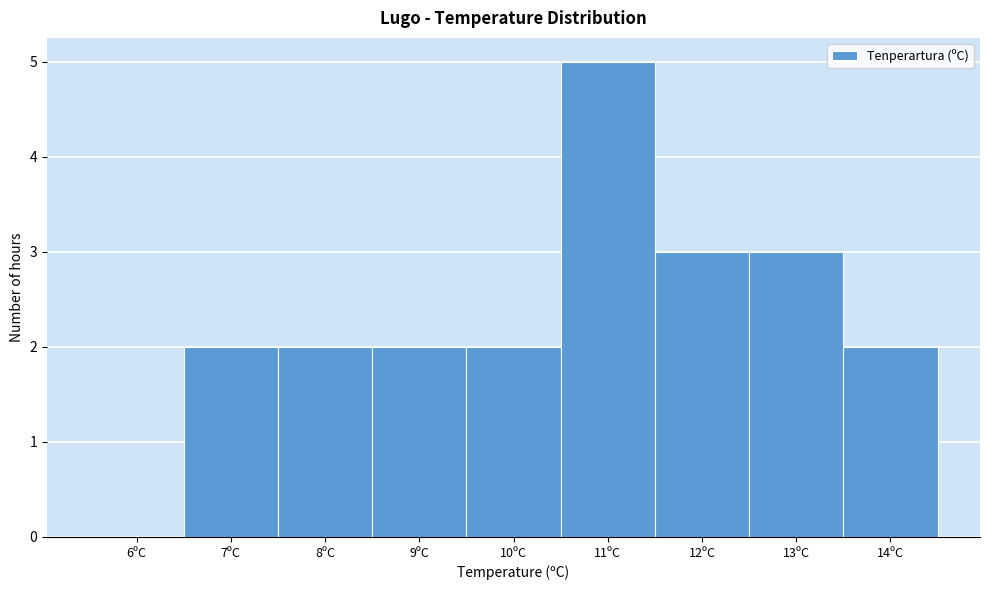

Reading left to right, list all the values displayed in this chart.

6ºC=0	7ºC=2	8ºC=2	9ºC=2	10ºC=2	11ºC=5	12ºC=3	13ºC=3	14ºC=2